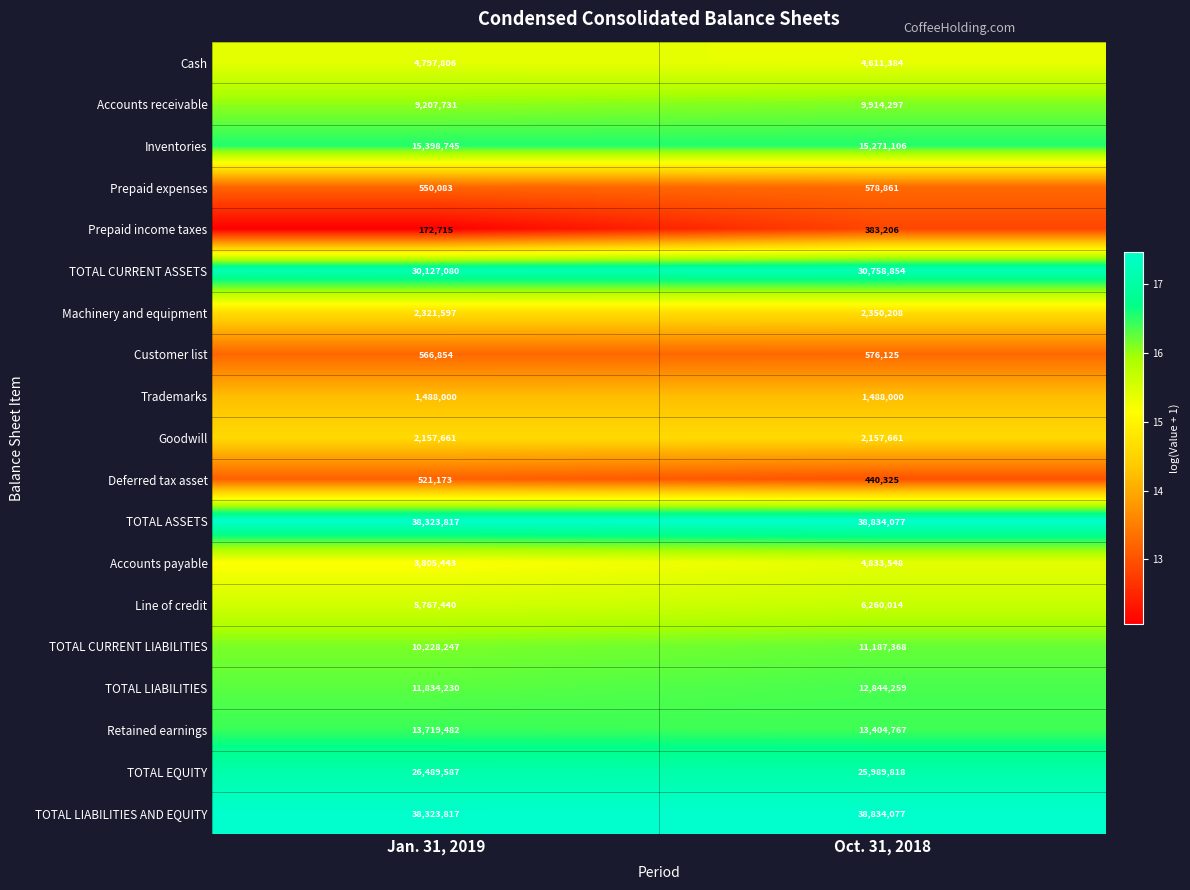

At which category is the sum across all series the highest?

Oct. 31, 2018